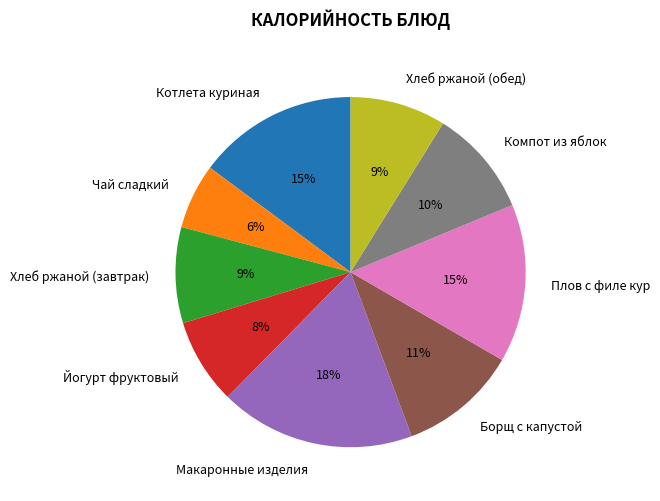

The Чай сладкий slice represents 16% of the pie. True or false?

False